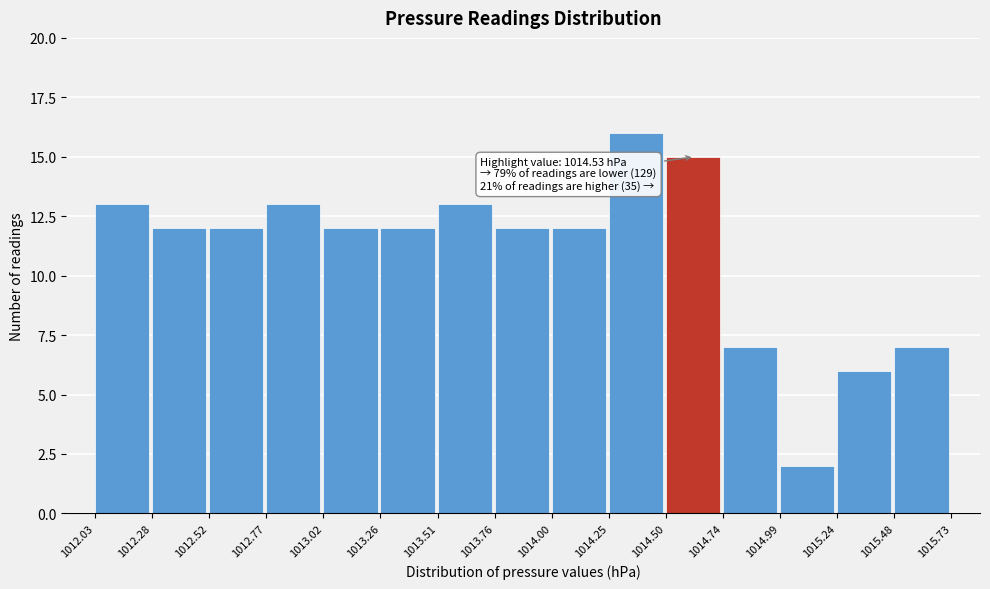

Over which range of the x-axis is the bar tallest?

1014.25 to 1014.50